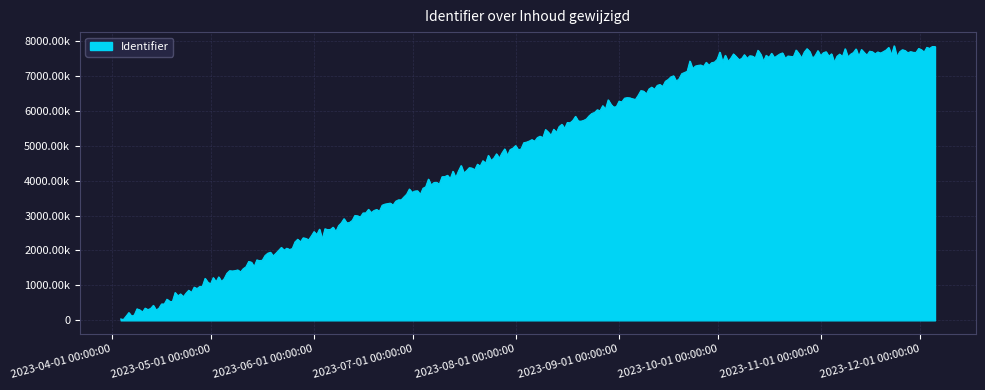

What is the greatest value displayed?

7785834